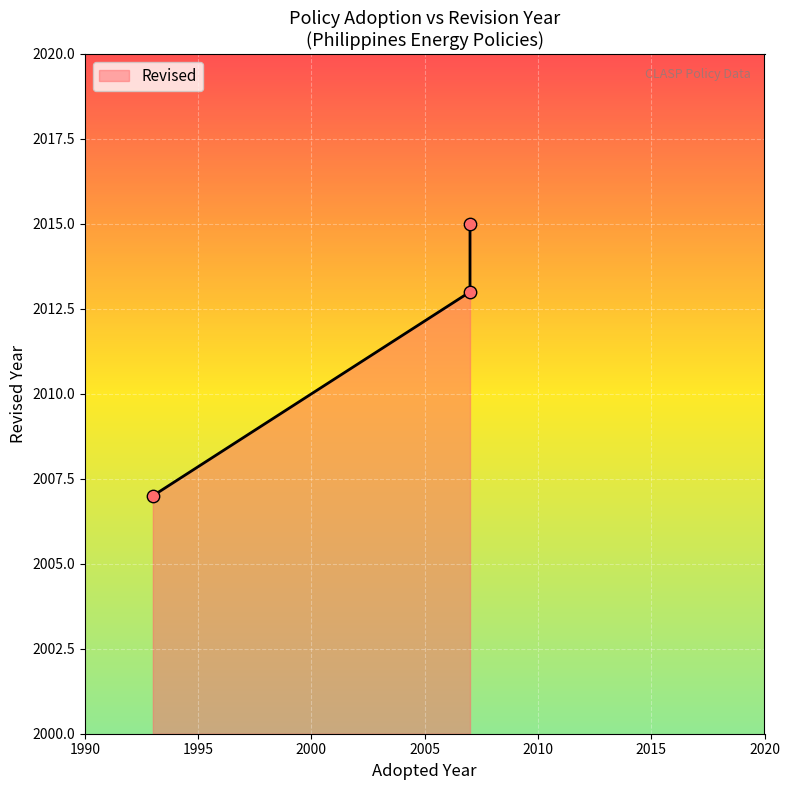

What is the ratio of the value at 2007 to the value at 1993?

1.0